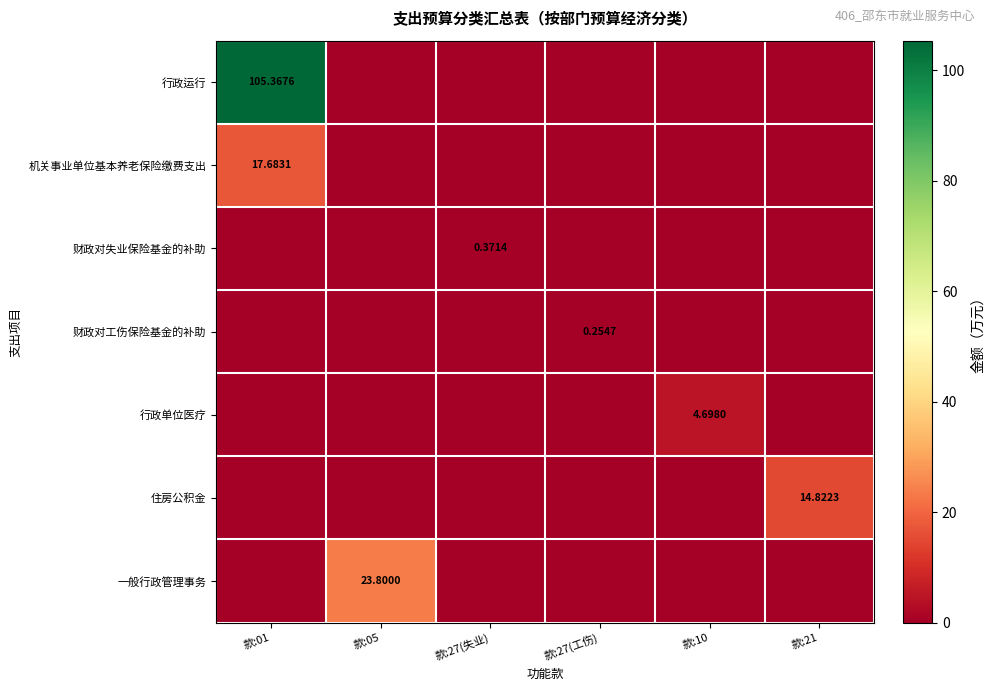

Which has a higher value, 款:10 or 款:27(失业)?

款:10